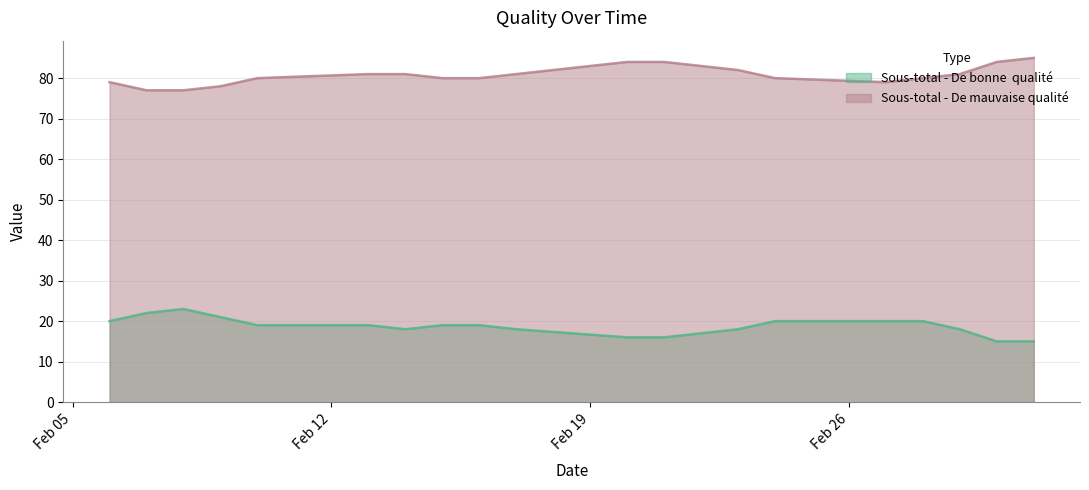

Is it true that Sous-total - De mauvaise qualité equals 77 at 2017-02-08?

True